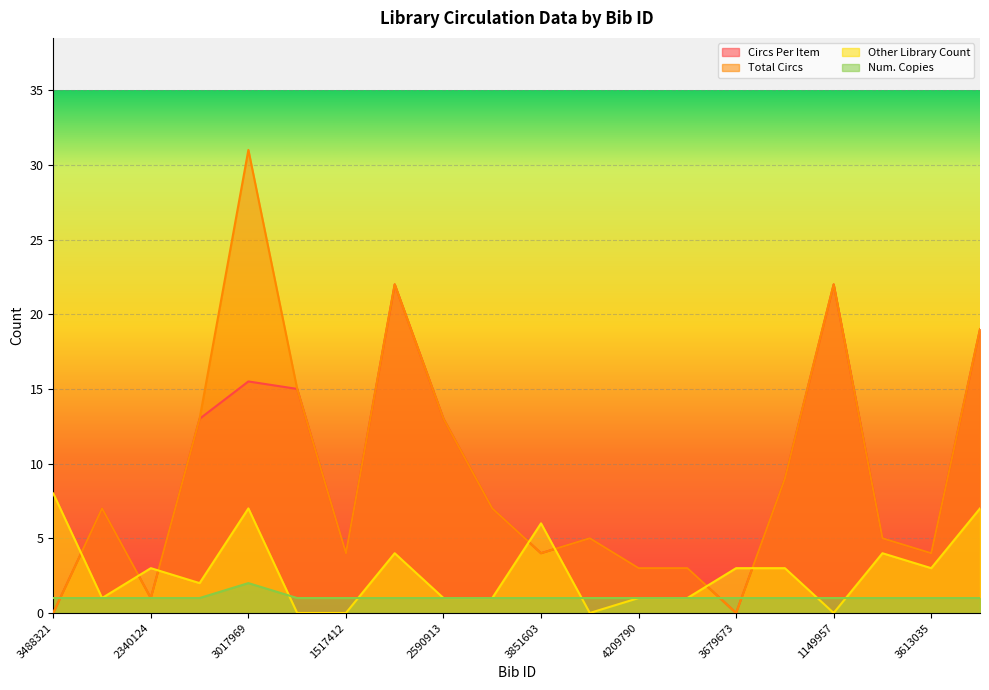

How many positive values does the Total Circs series have?

18